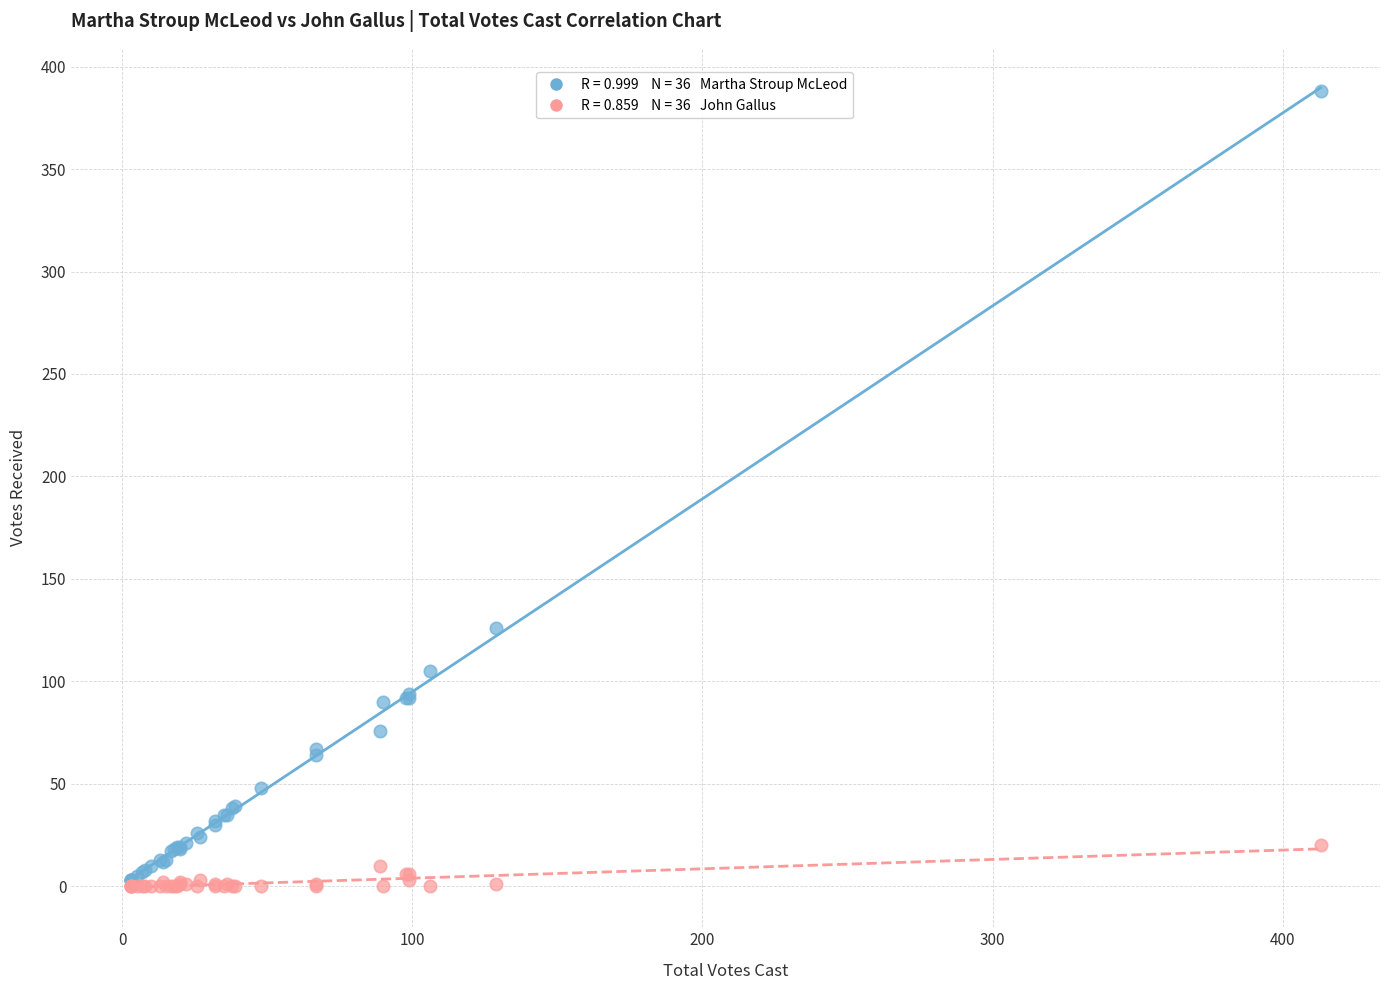

Across all series, what Y value is closest to 194?

126